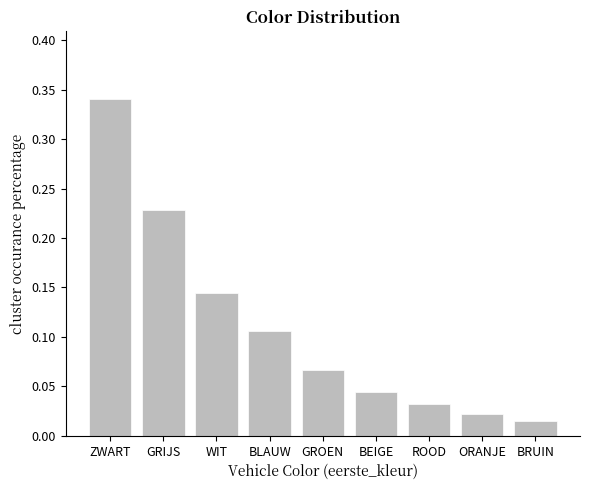

What is the label of the 1st bar from the left?

ZWART